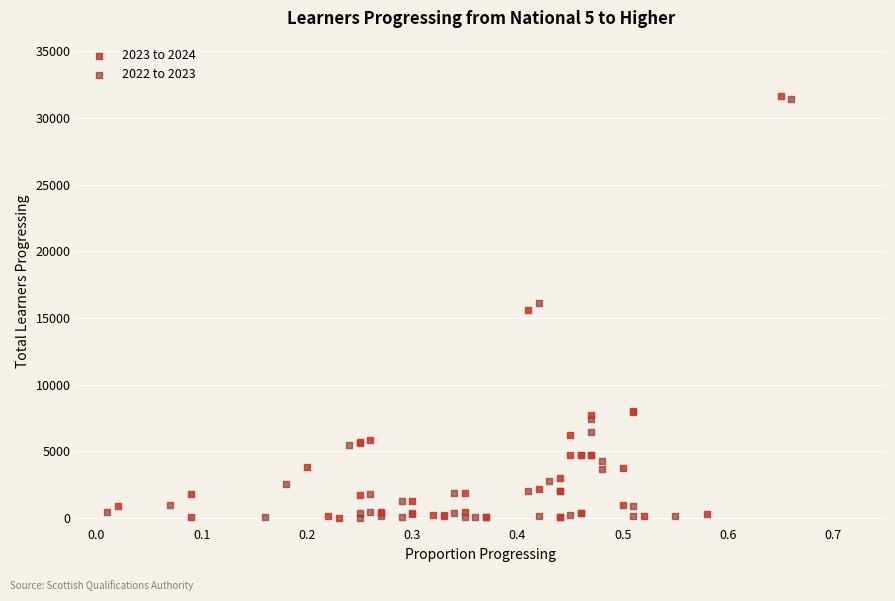

Which series has the largest Y range (max minus min)?

2023 to 2024